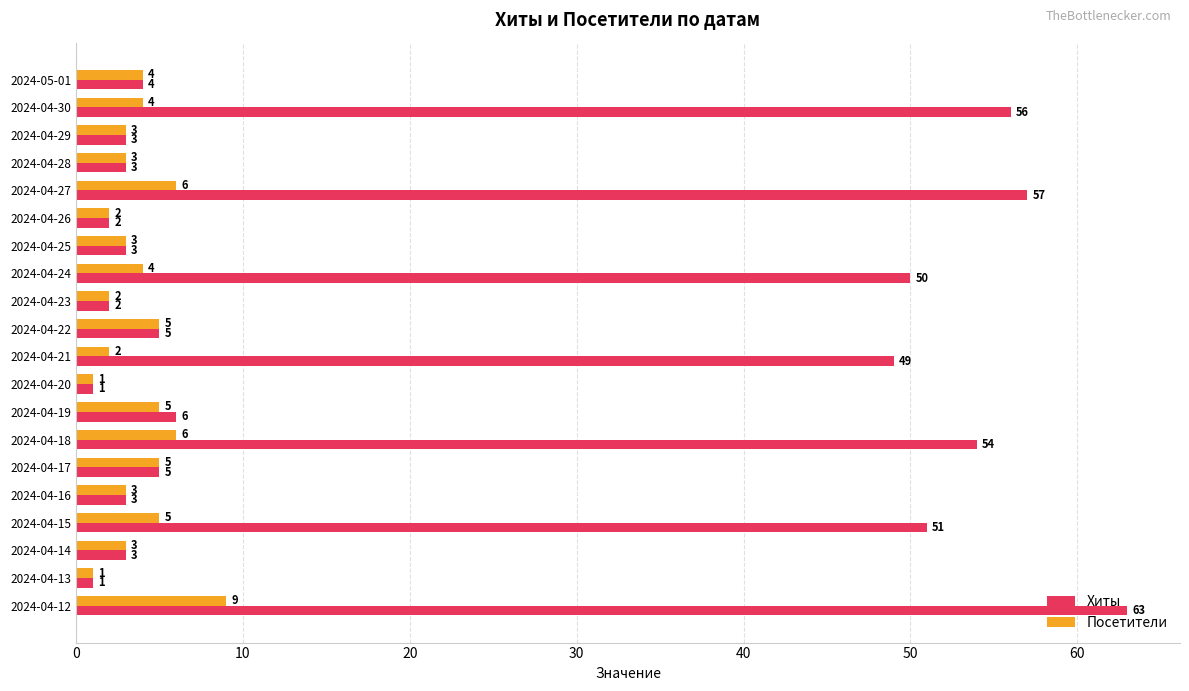

What is the total value across all series at 2024-04-25?

6